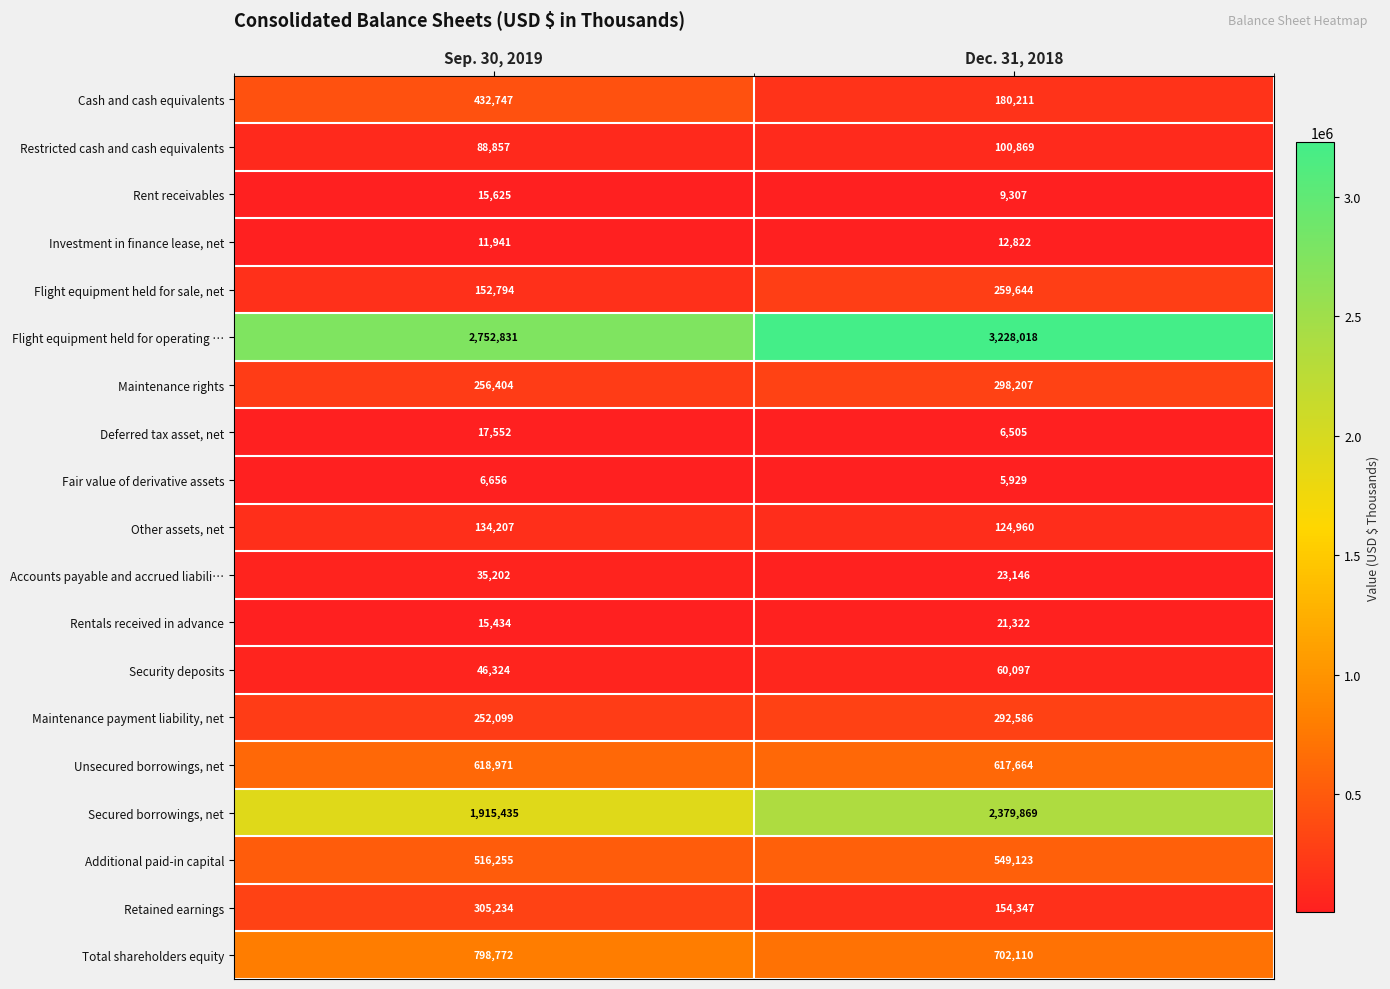

List the series in order of their peak value, highest first.

Flight equipment held for operating …, Secured borrowings, net, Total shareholders equity, Unsecured borrowings, net, Additional paid-in capital, Cash and cash equivalents, Retained earnings, Maintenance rights, Maintenance payment liability, net, Flight equipment held for sale, net, Other assets, net, Restricted cash and cash equivalents, Security deposits, Accounts payable and accrued liabili…, Rentals received in advance, Deferred tax asset, net, Rent receivables, Investment in finance lease, net, Fair value of derivative assets